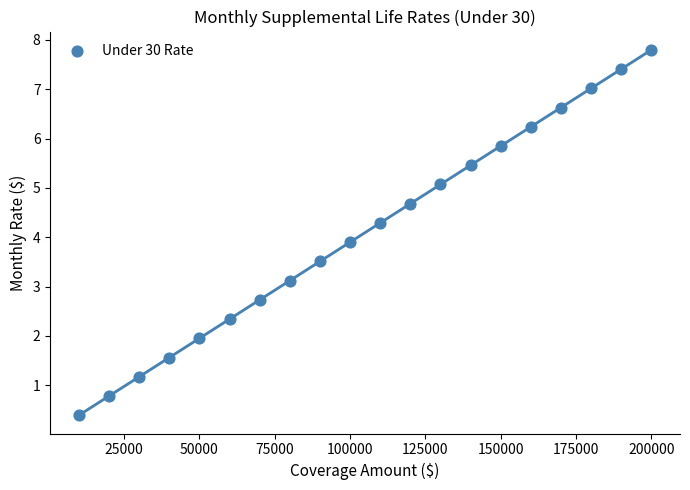

What is the range of Y values (max minus min)?

7.4